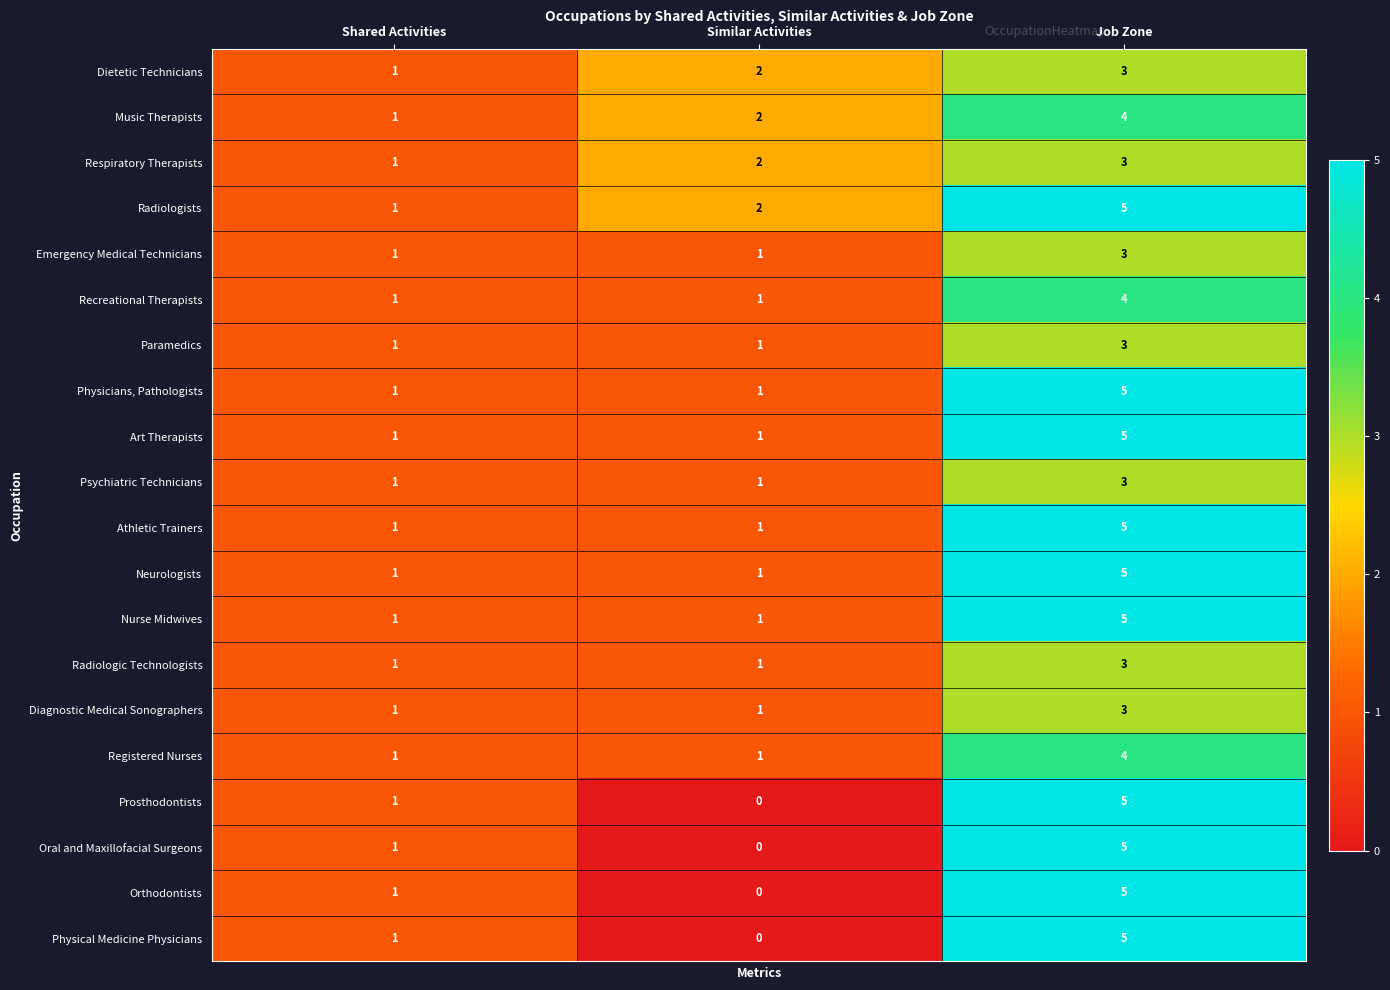

Count the Physicians, Pathologists values in the range 1 to 5.

3